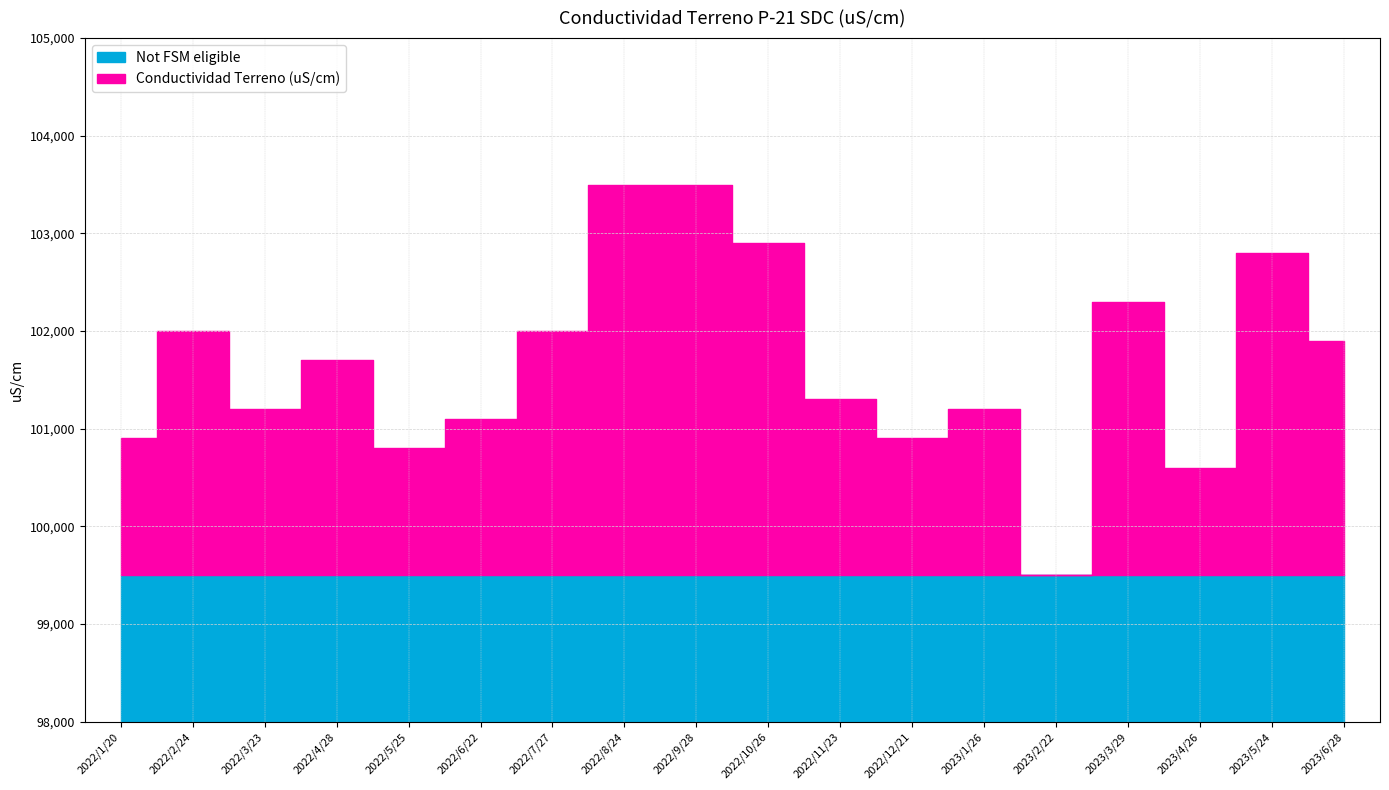

Reading left to right, list all the values displayed in this chart.

100900	102000	101200	101700	100800	101100	102000	103500	103500	102900	101300	100900	101200	99500	102300	100600	102800	101900